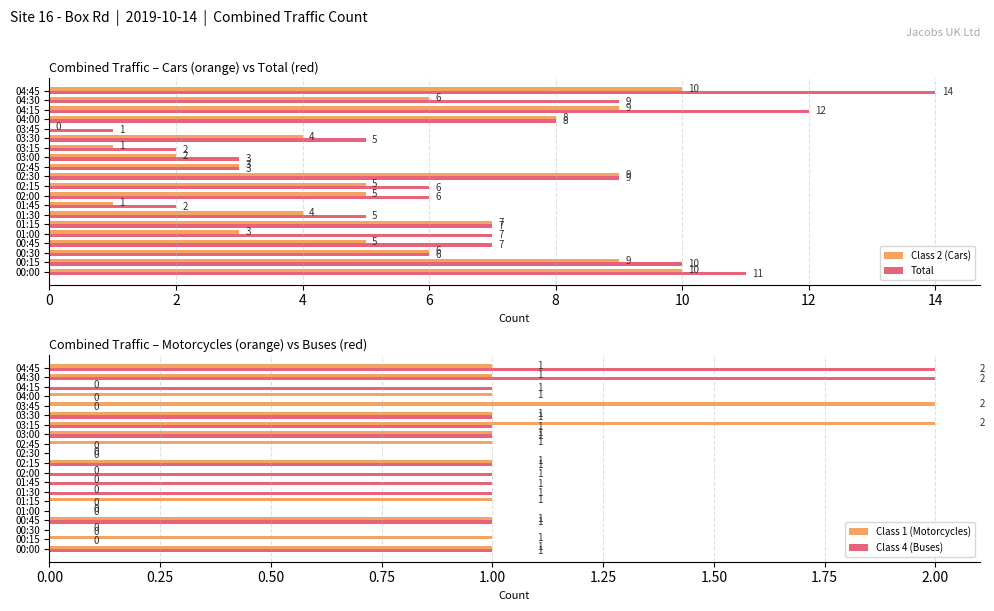

How many Class 1 (Motorcycles) values are between 0 and 1?

18